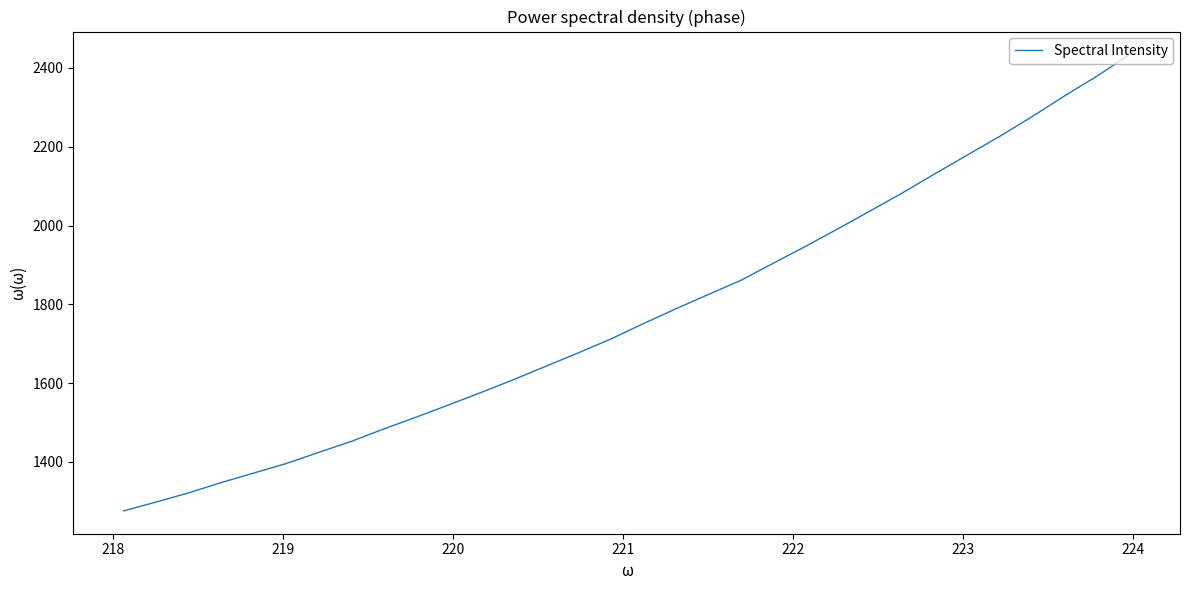

What is the minimum value shown in the chart?

1275.7